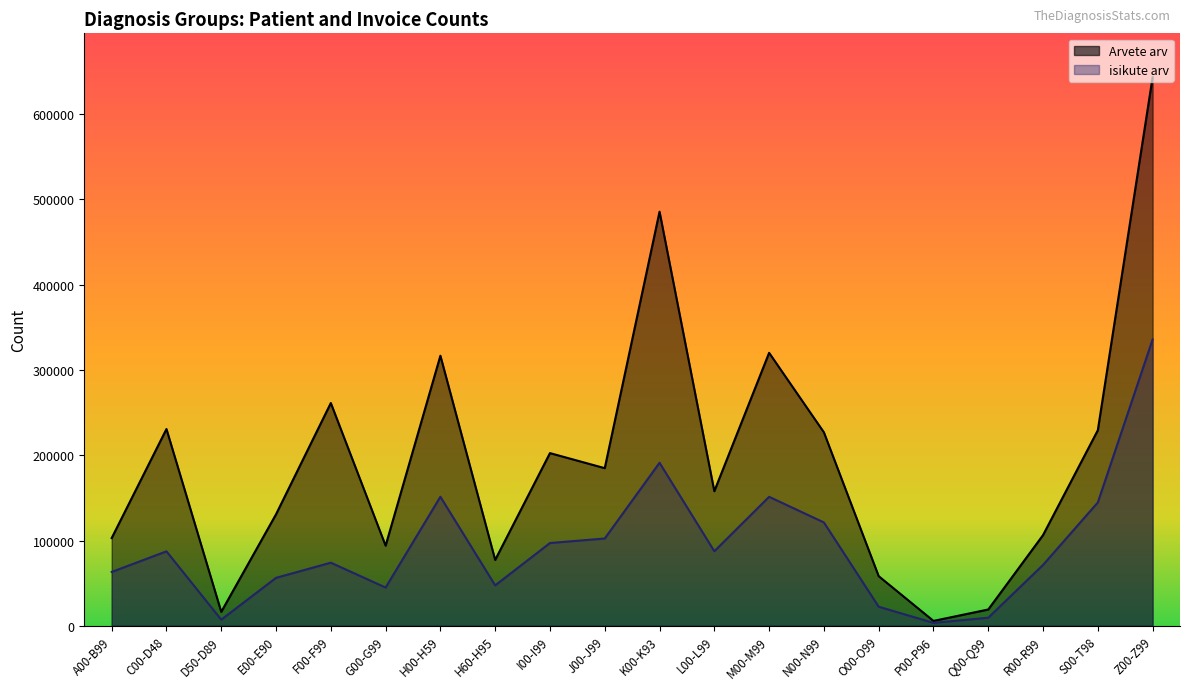

List the series in order of their peak value, highest first.

Arvete arv, isikute arv